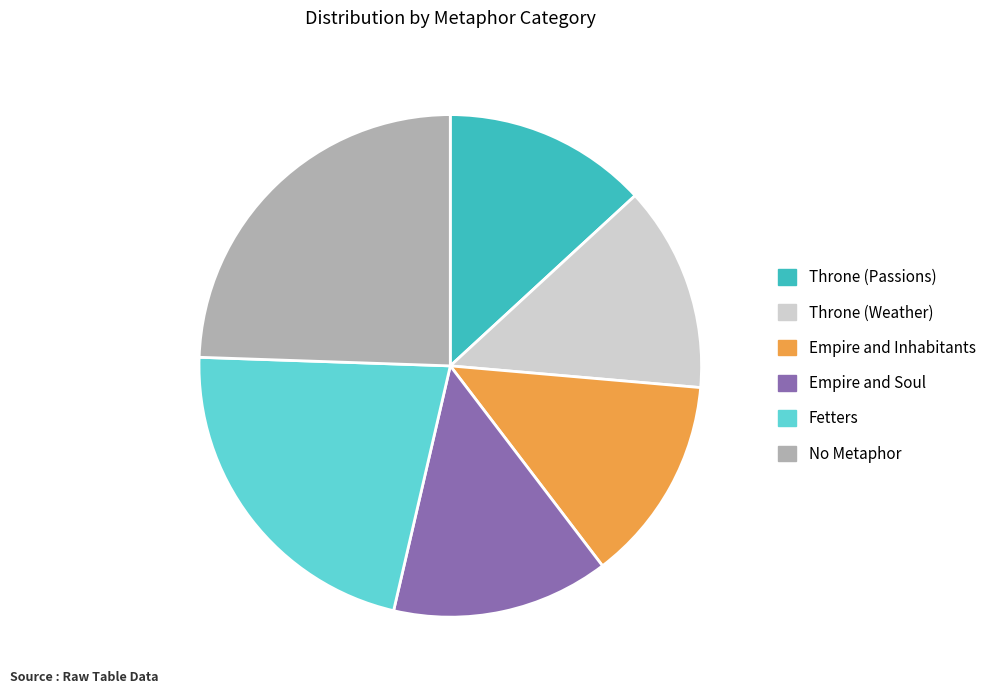

Which slice is the largest?

No Metaphor